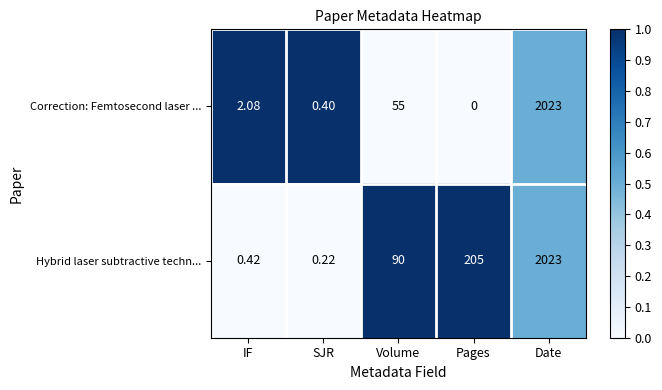

Which label corresponds to the smallest value in the chart?

Pages